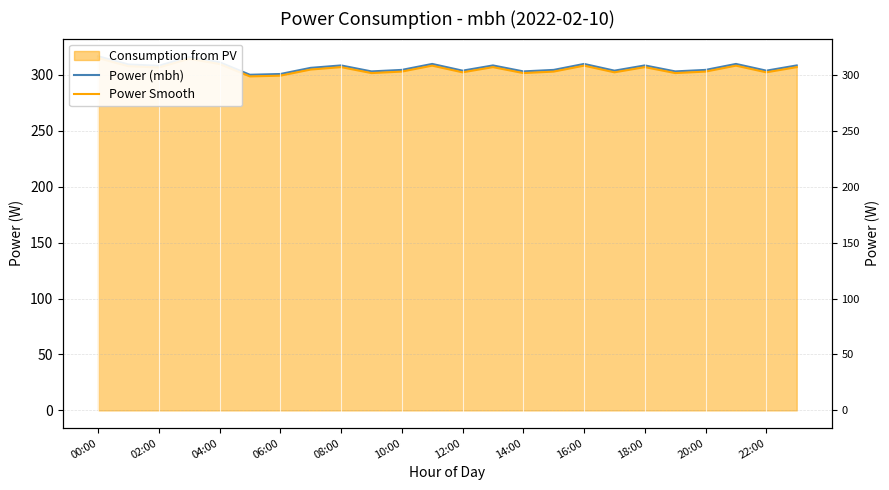

The Power Smooth series shows 301.5 at 19. True or false?

True